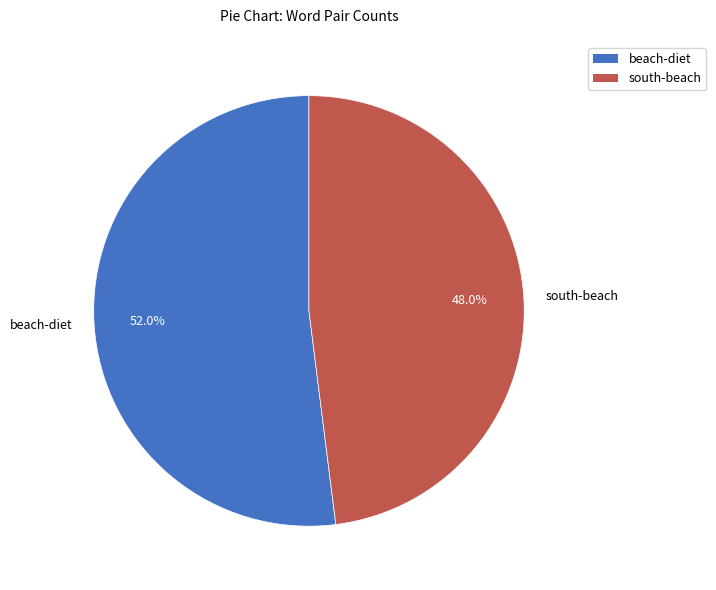

To the nearest percent, what is the average slice percentage?

50%